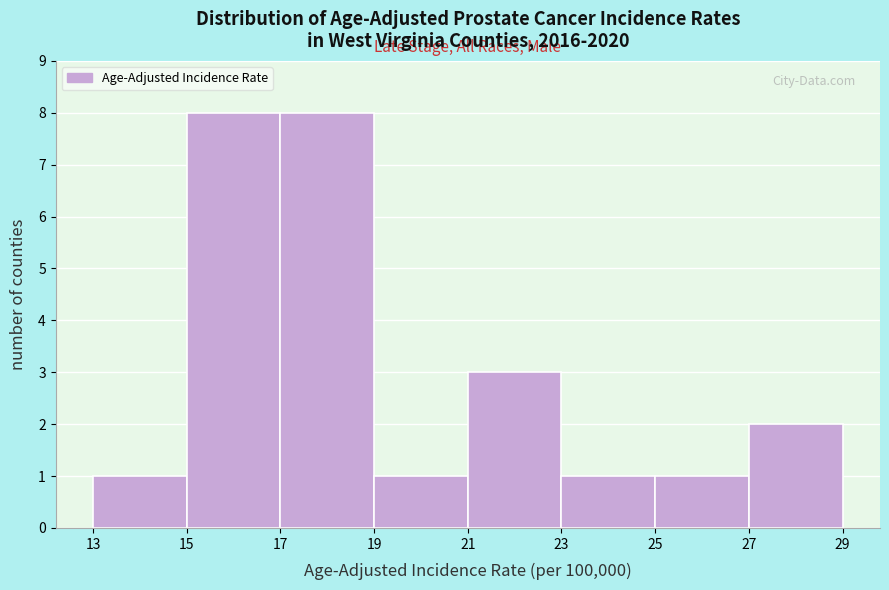

What is the height of the bar covering 13 to 15 on the x-axis? The values are not printed on the chart, so give them approximately, as read against the axis.

1